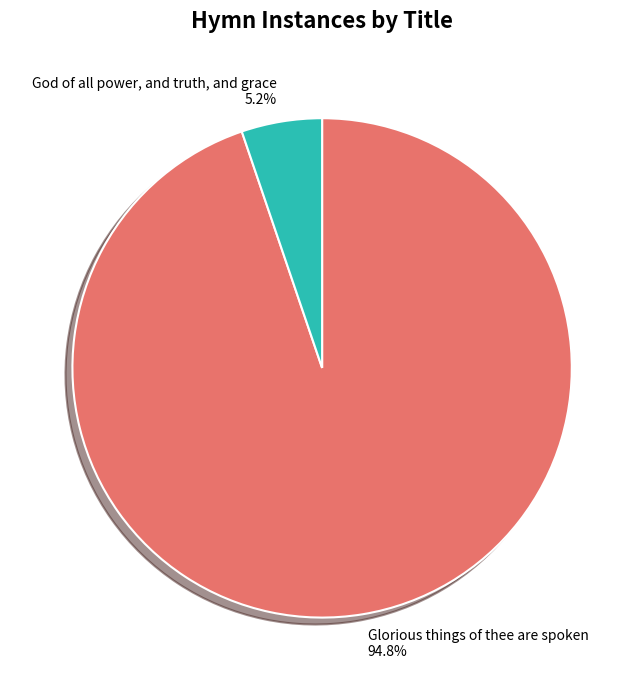

Rank the categories by value from lowest to highest.

God of all power, and truth, and grace, Glorious things of thee are spoken